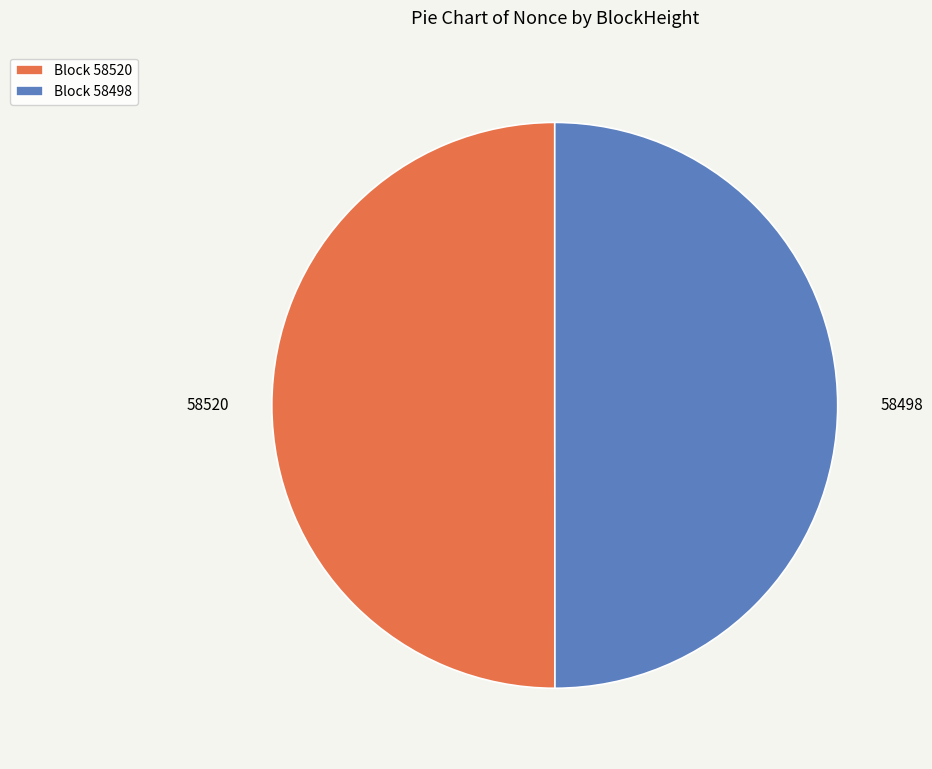

What is the ratio of the value at Block 58498 to the value at Block 58520?

1.0